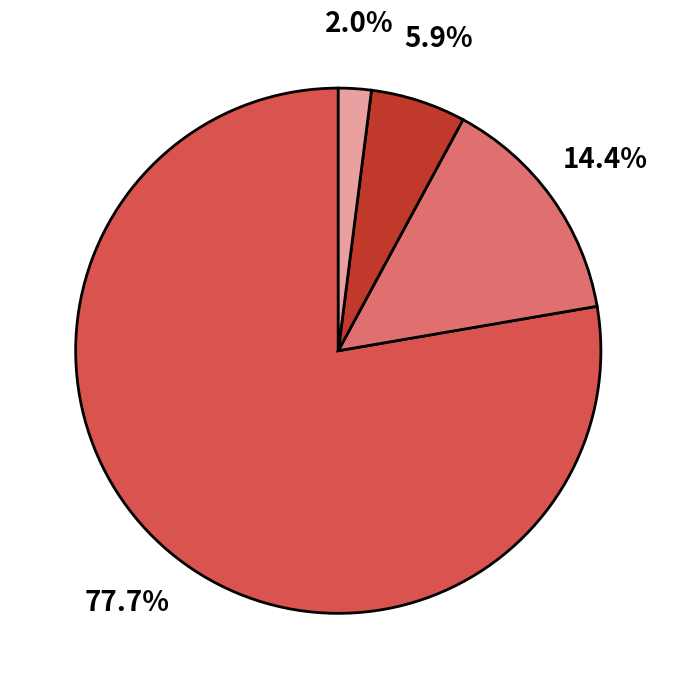

To the nearest percent, what is the difference between the largest and smallest slice percentages?

76%